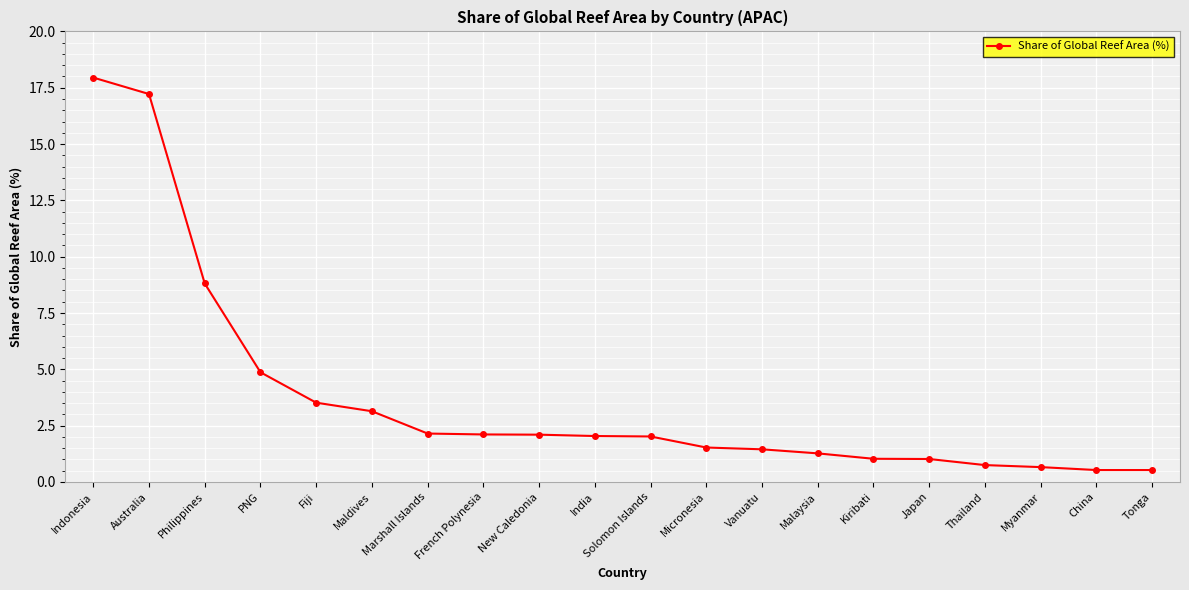

Where does the data first go above 2?

Indonesia